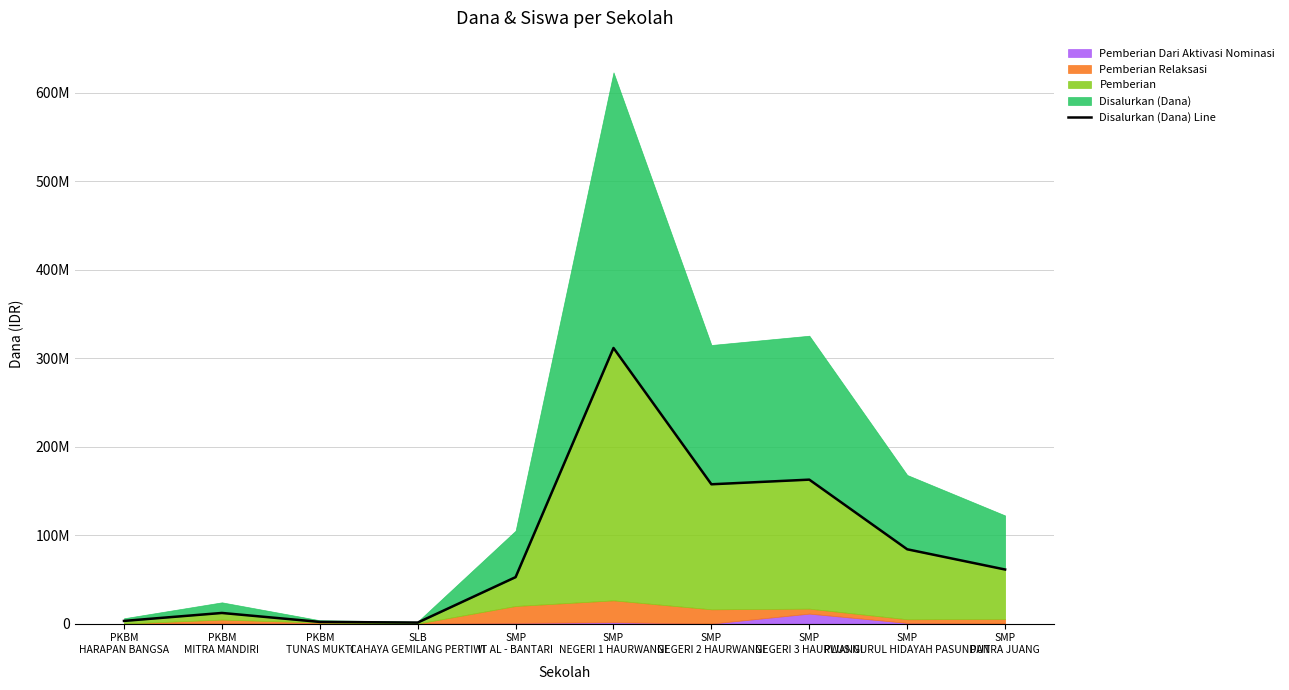

What is the difference between the second highest and second lowest values?

160875000